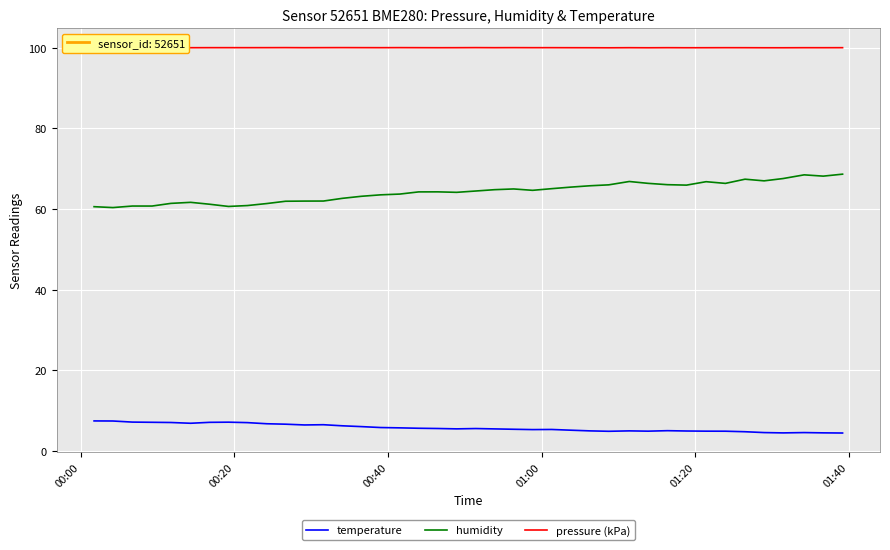

Which series has the largest total across all categories?

pressure (kPa)